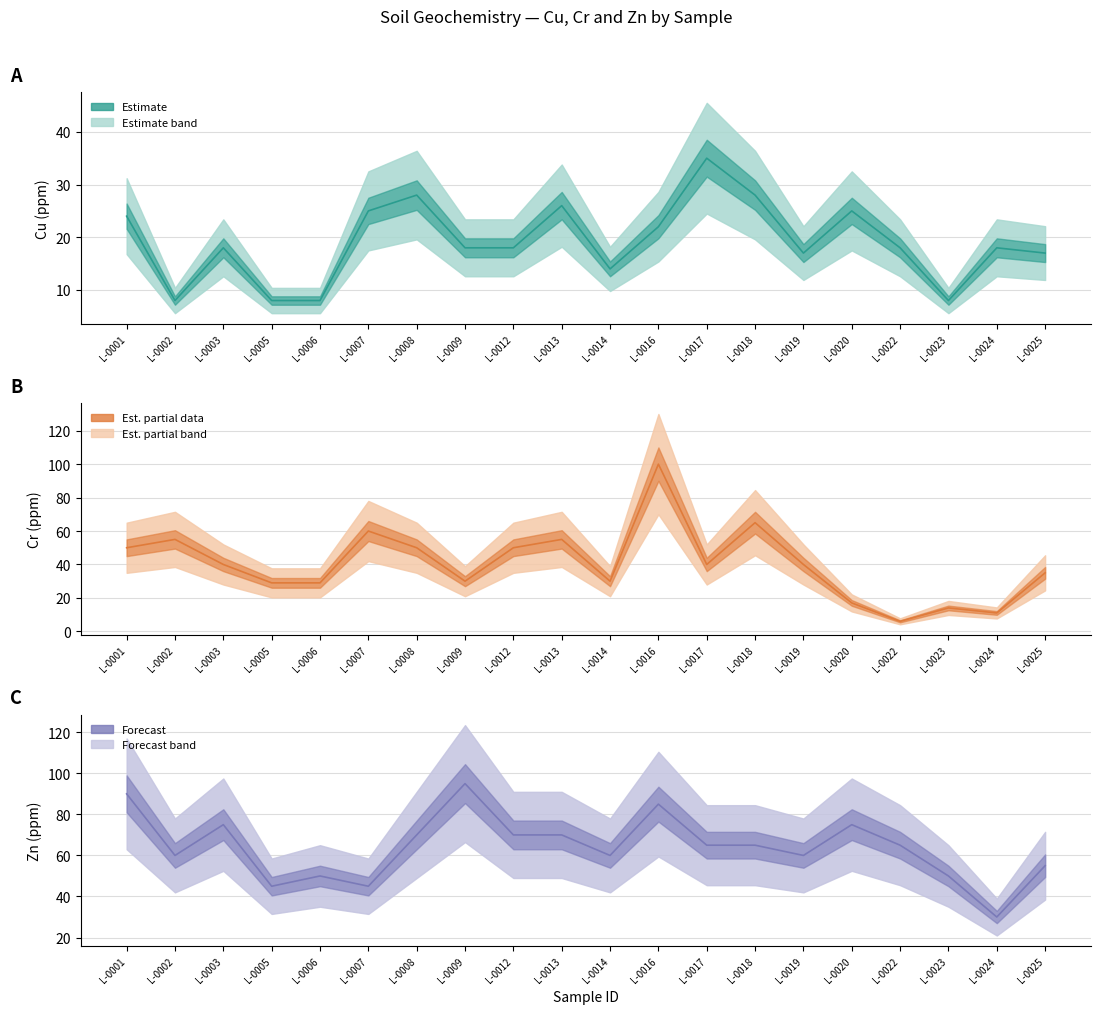

Reading right to left, list all the values displayed in this chart.

Cu_ppm: 17	18	8	18	25	17	28	35	22	14	26	18	18	28	25	8	8	18	8	24
Cr_ppm: 35	11	14	6	17	40	65	40	100	30	55	50	30	50	60	29	29	40	55	50
Zn_ppm: 55	30	50	65	75	60	65	65	85	60	70	70	95	70	45	50	45	75	60	90